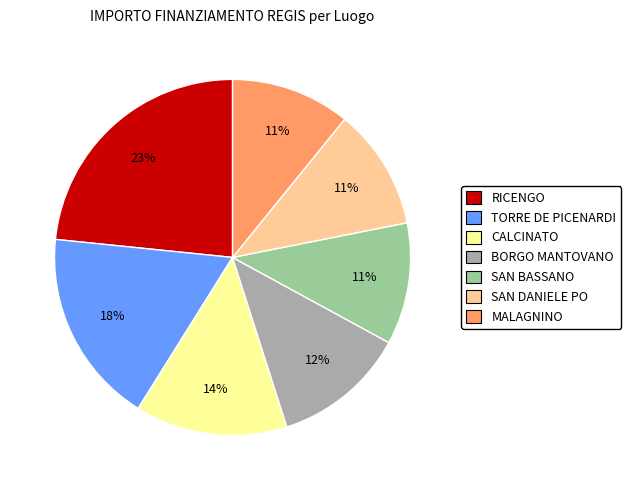

What is the ratio of the value at CALCINATO to the value at TORRE DE PICENARDI?

0.8